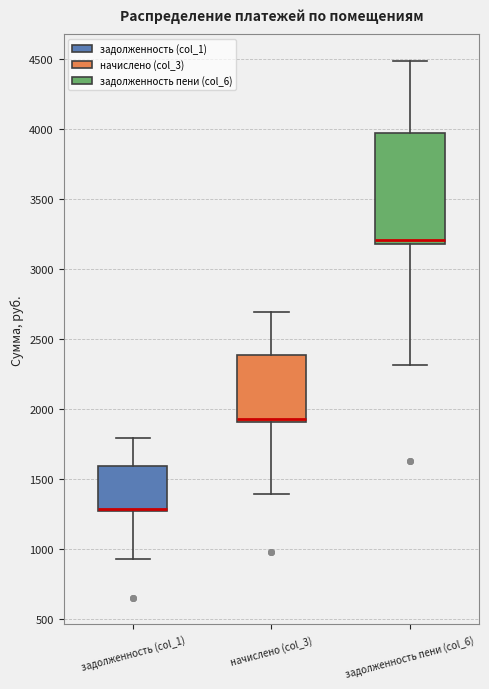

Reading left to right, transcribe this box plot: for each box, give where its median line is, the range the box spans, and where its two whiskers end, as read against the y-axis. The values are not printed on the chart, so give them approximately, as read against the axis.

задолженность (col_1): median 1300 (drawn on the box's lower edge), box 1250 to 1600, whiskers 900 to 1800
начислено (col_3): median 1900 (just above the box's lower edge), box 1900 to 2400, whiskers 1400 to 2700
задолженность пени (col_6): median 3200 (just above the box's lower edge), box 3200 to 3950, whiskers 2300 to 4500